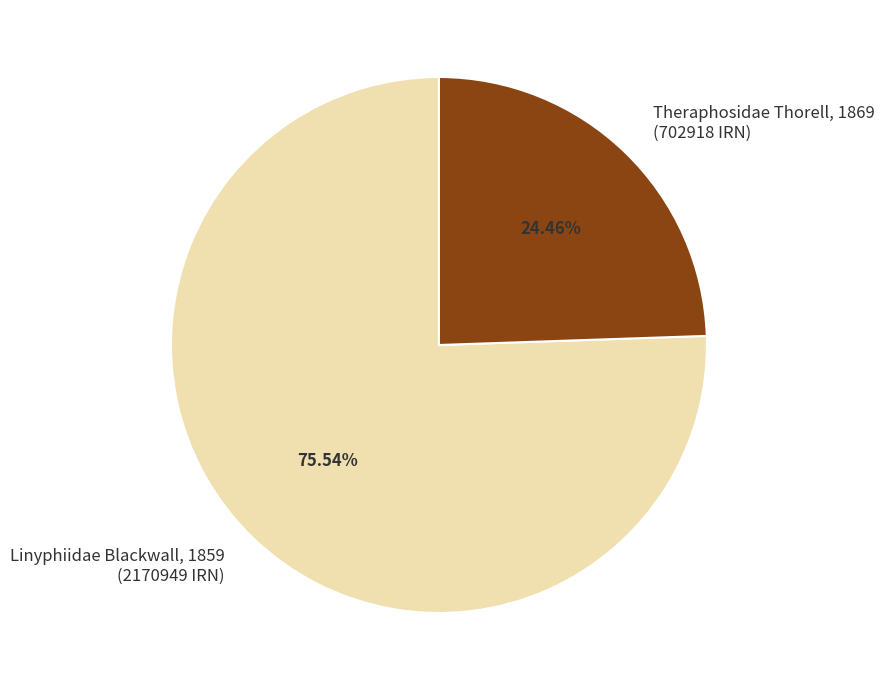

To the nearest percent, what is the combined percentage of Theraphosidae Thorell, 1869 and Linyphiidae Blackwall, 1859?

100%